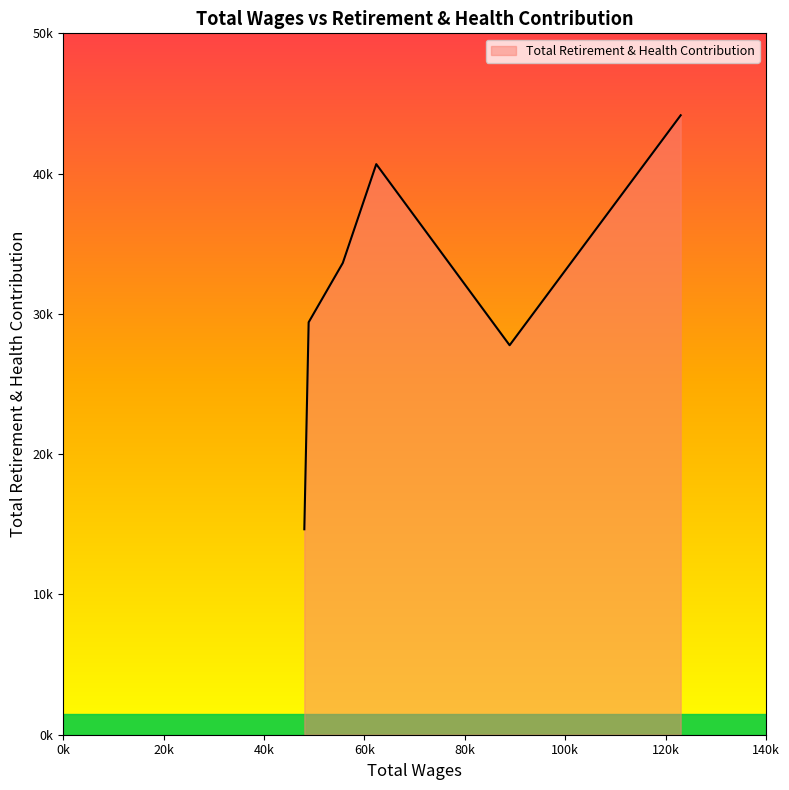

Does the chart display data point markers on the line(s)?

No